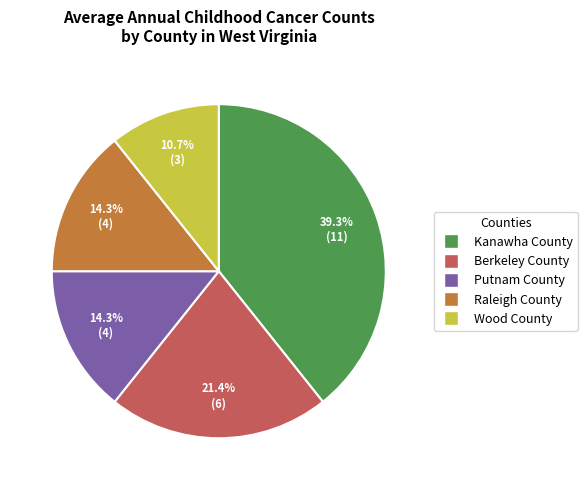

To the nearest percent, what portion does Putnam County represent?

14%